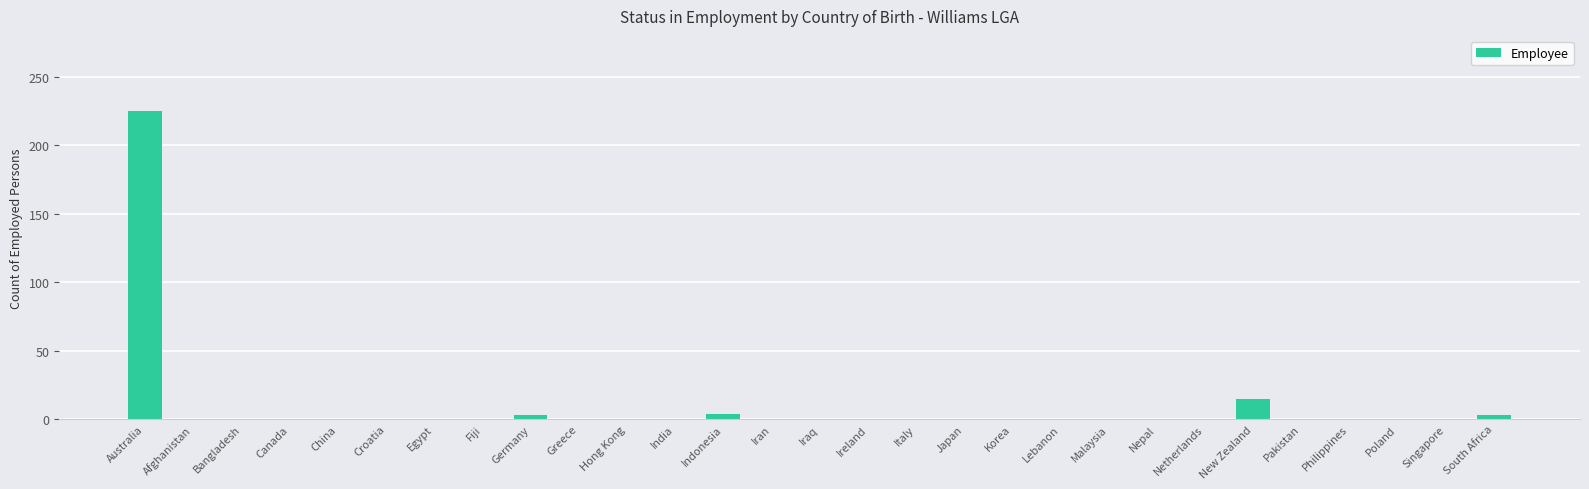

Count the number of data series in this chart.

1